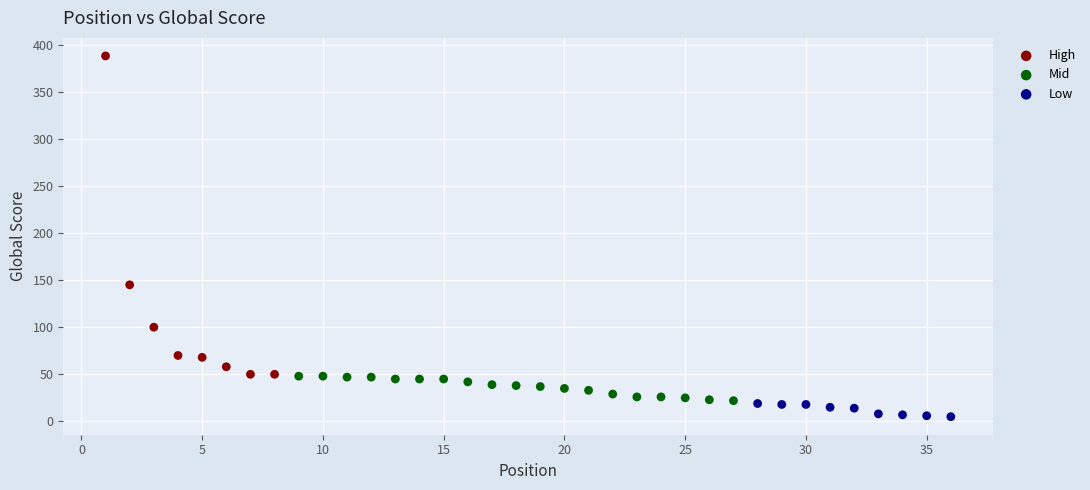

Which series contains the highest Y value?

High